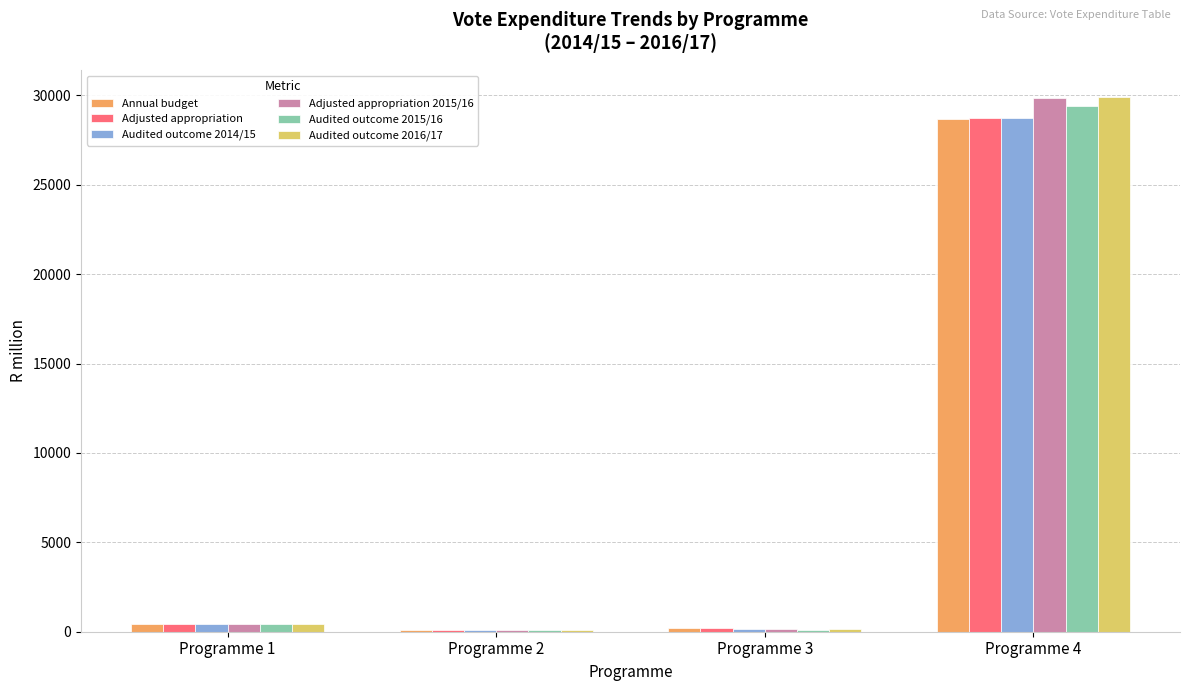

The value of Adjusted appropriation 2015/16 at Programme 3 is 165.6. True or false?

True